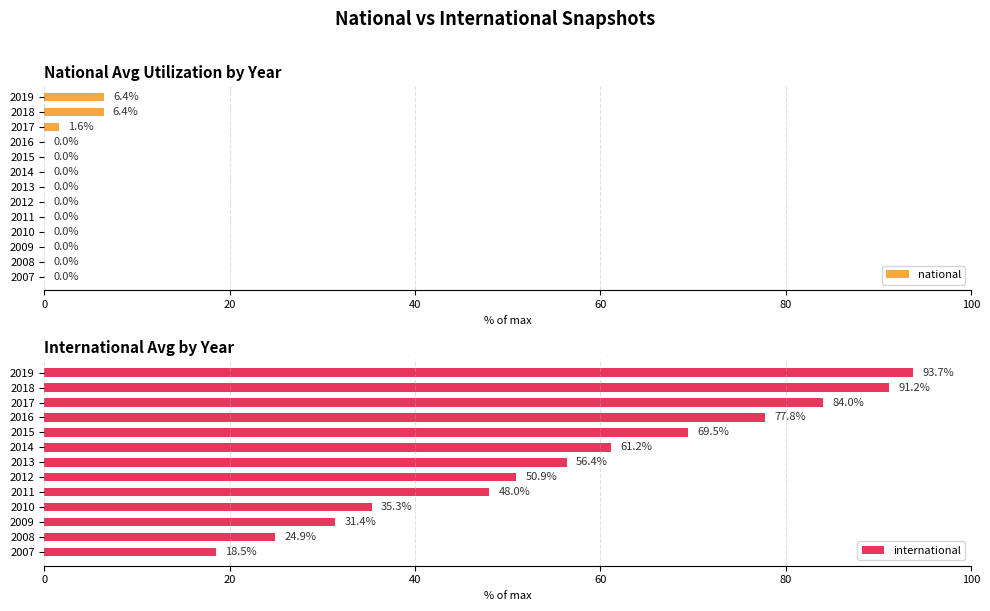

Rank the categories by international value from highest to lowest.

2019, 2018, 2017, 2016, 2015, 2014, 2013, 2012, 2011, 2010, 2009, 2008, 2007